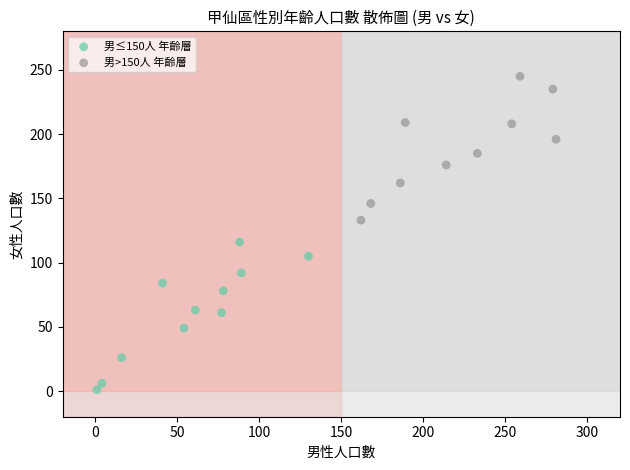

Which series contains the lowest Y value?

男≤150人 年齡層